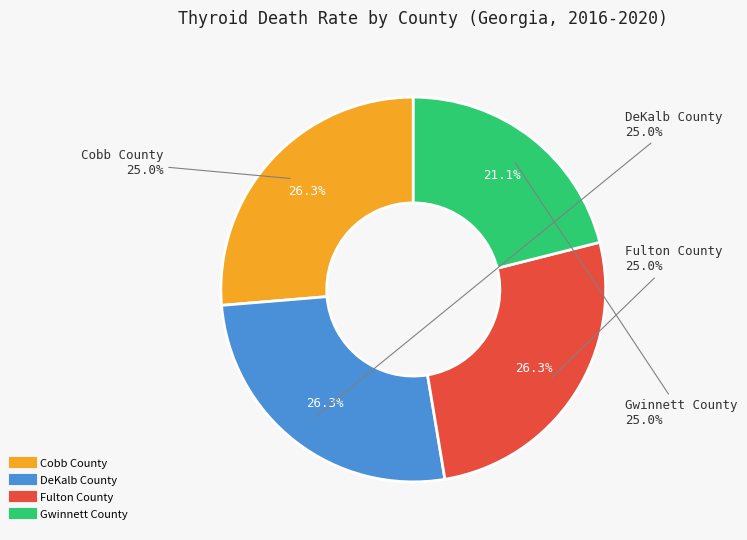

True or false: Gwinnett County accounts for 21% of the total.

True